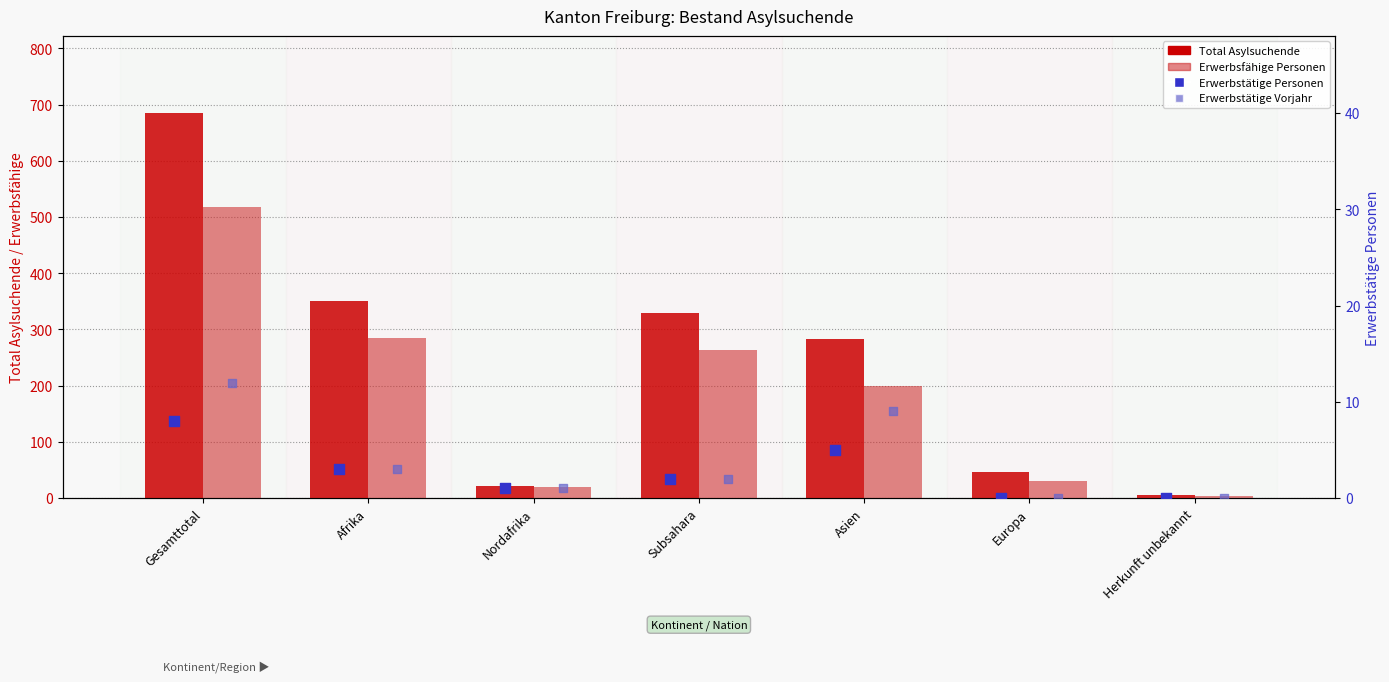

Which series has the largest Y range (max minus min)?

Total Asylsuchende